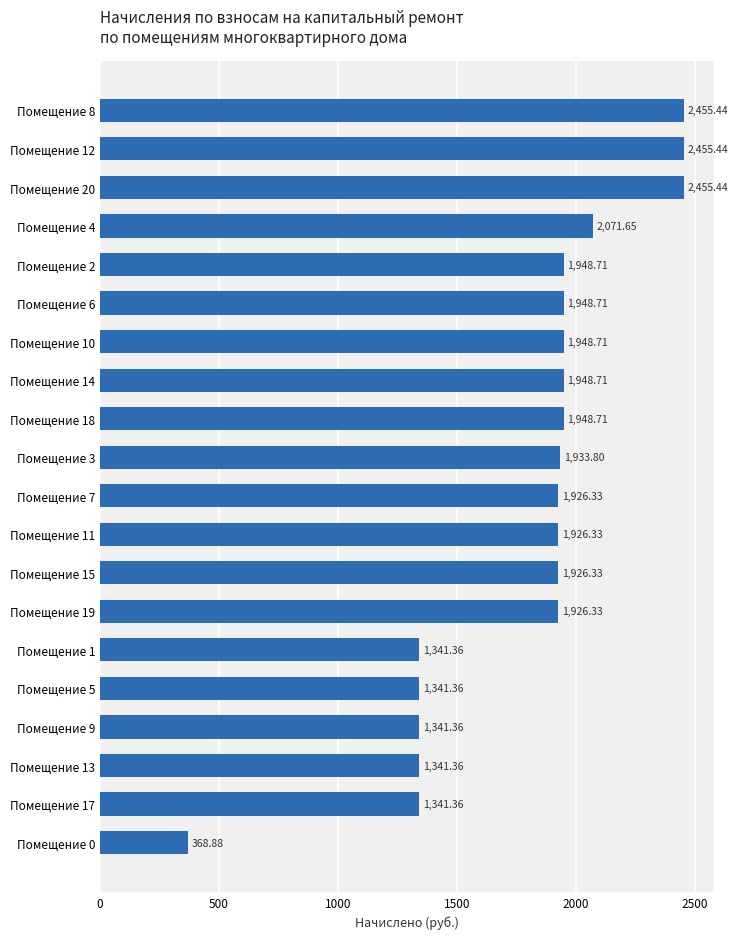

What is the ratio of the value at Помещение 14 to the value at Помещение 9?

1.5